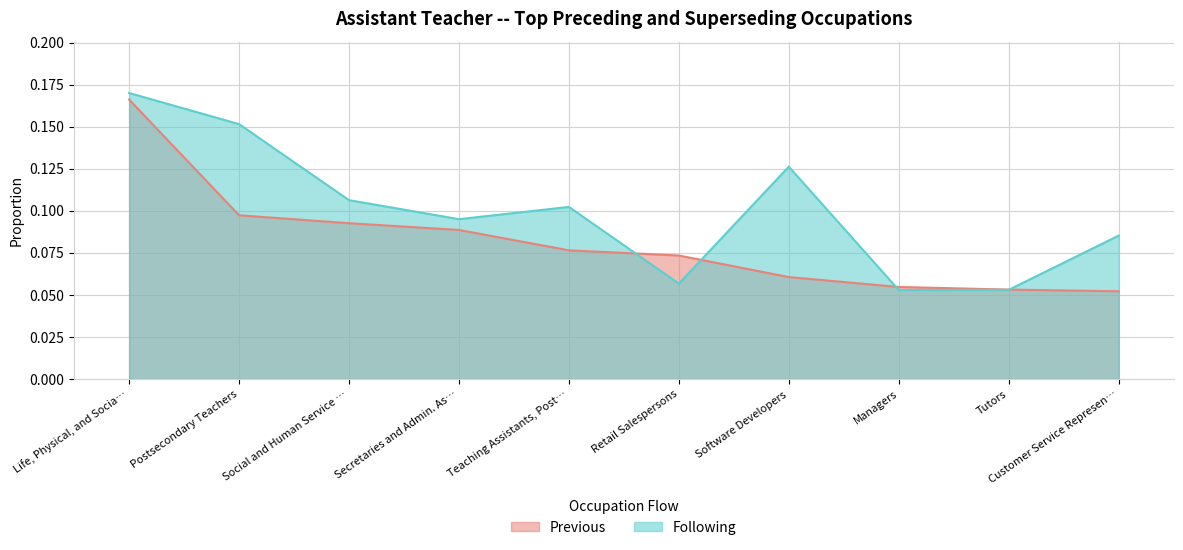

Between Retail Salespersons and Customer Service Represen…, which series saw the biggest shift?

Following